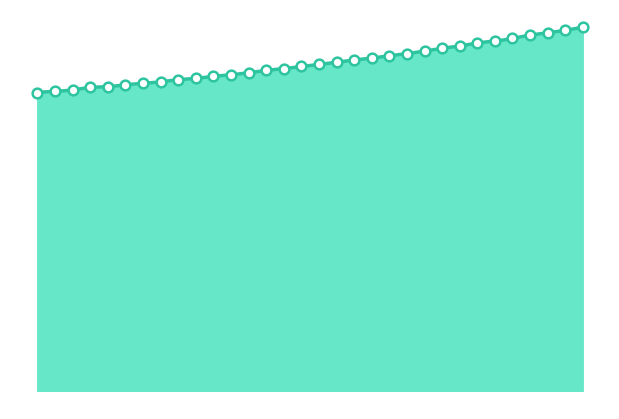

True or false: the data shows 509.1 at 221.4993.

True